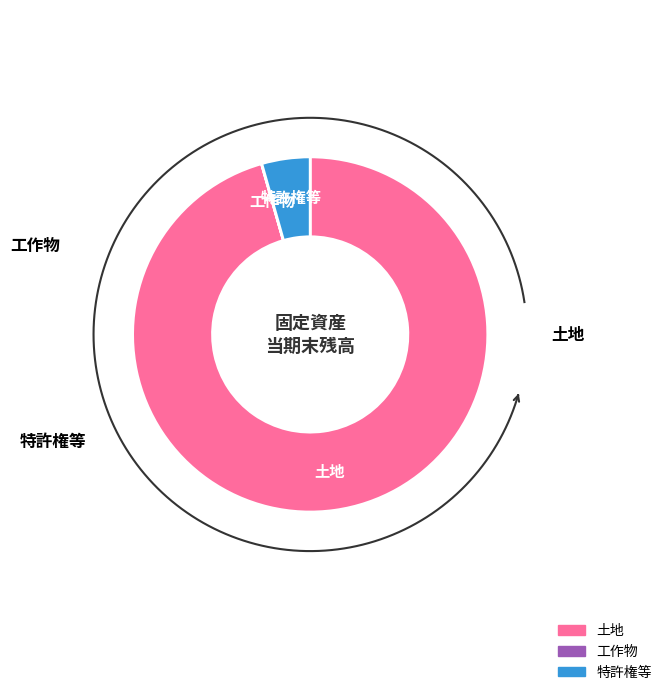

Which slice is the largest?

土地